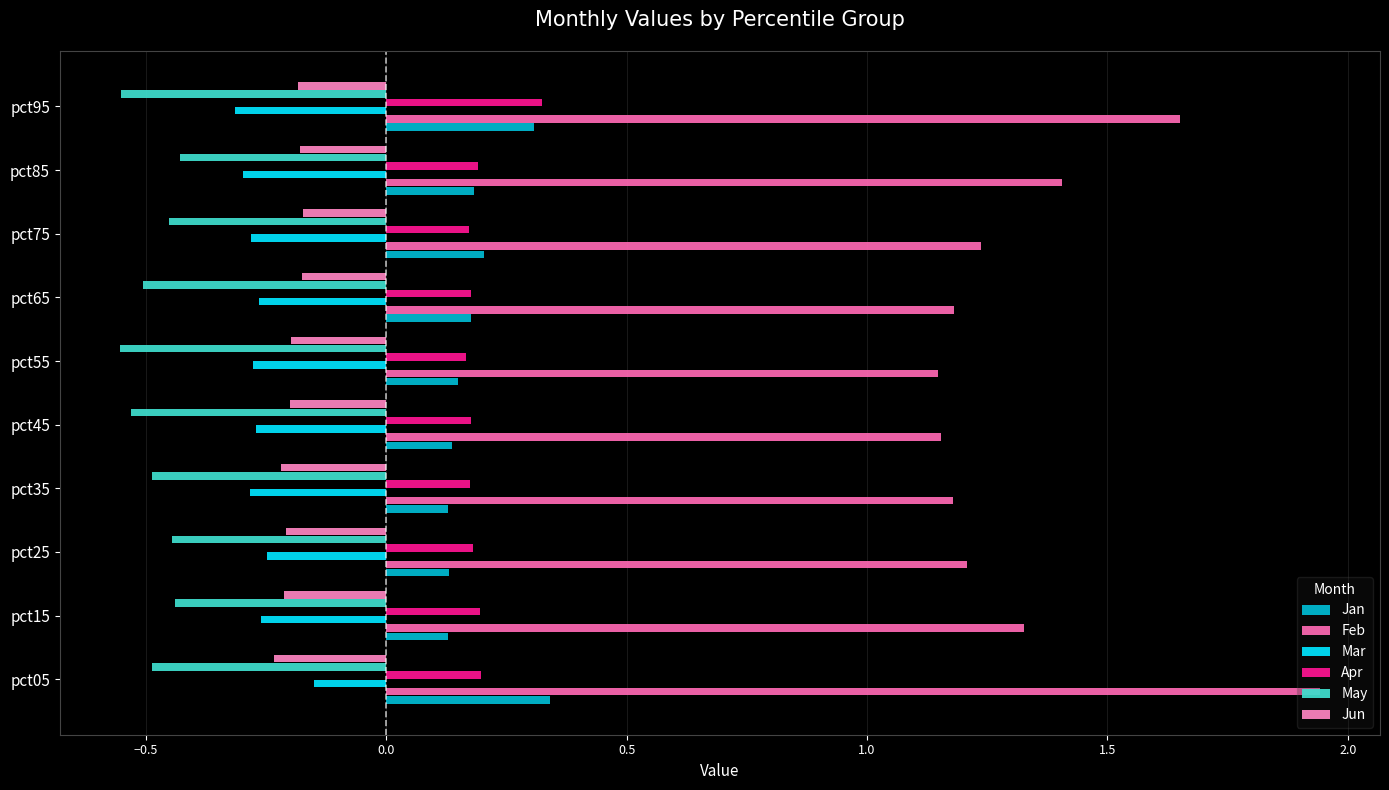

How many series are shown in this chart?

6